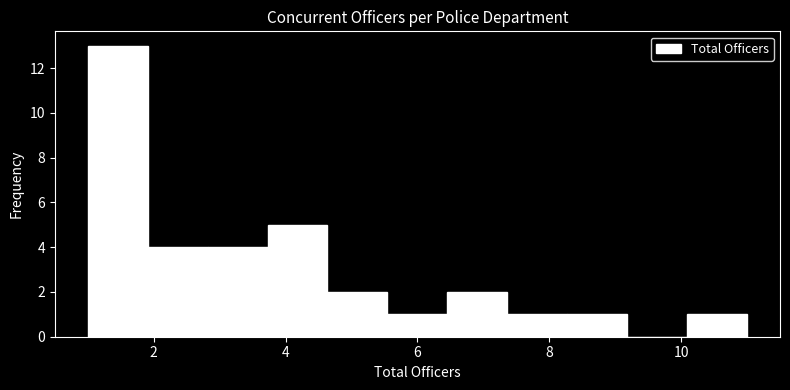

Which range on the x-axis has the tallest bar?

1.0 to 2.0